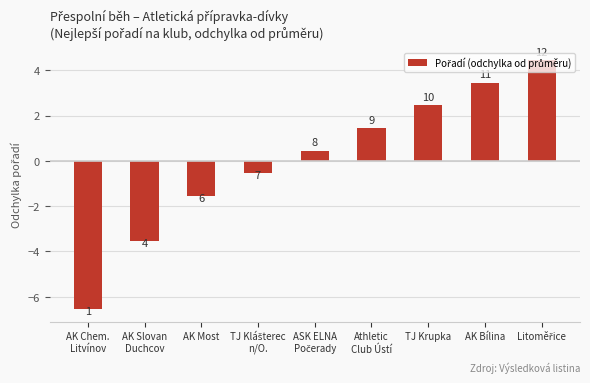

Are the bars grouped side by side (vs. stacked)?

No